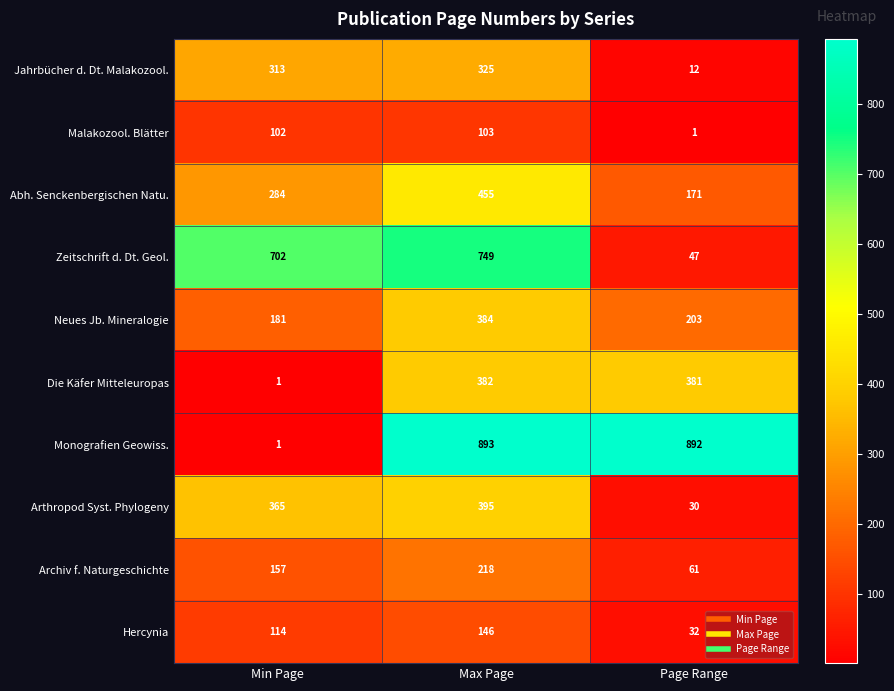

What is the minimum value shown in the chart?

1